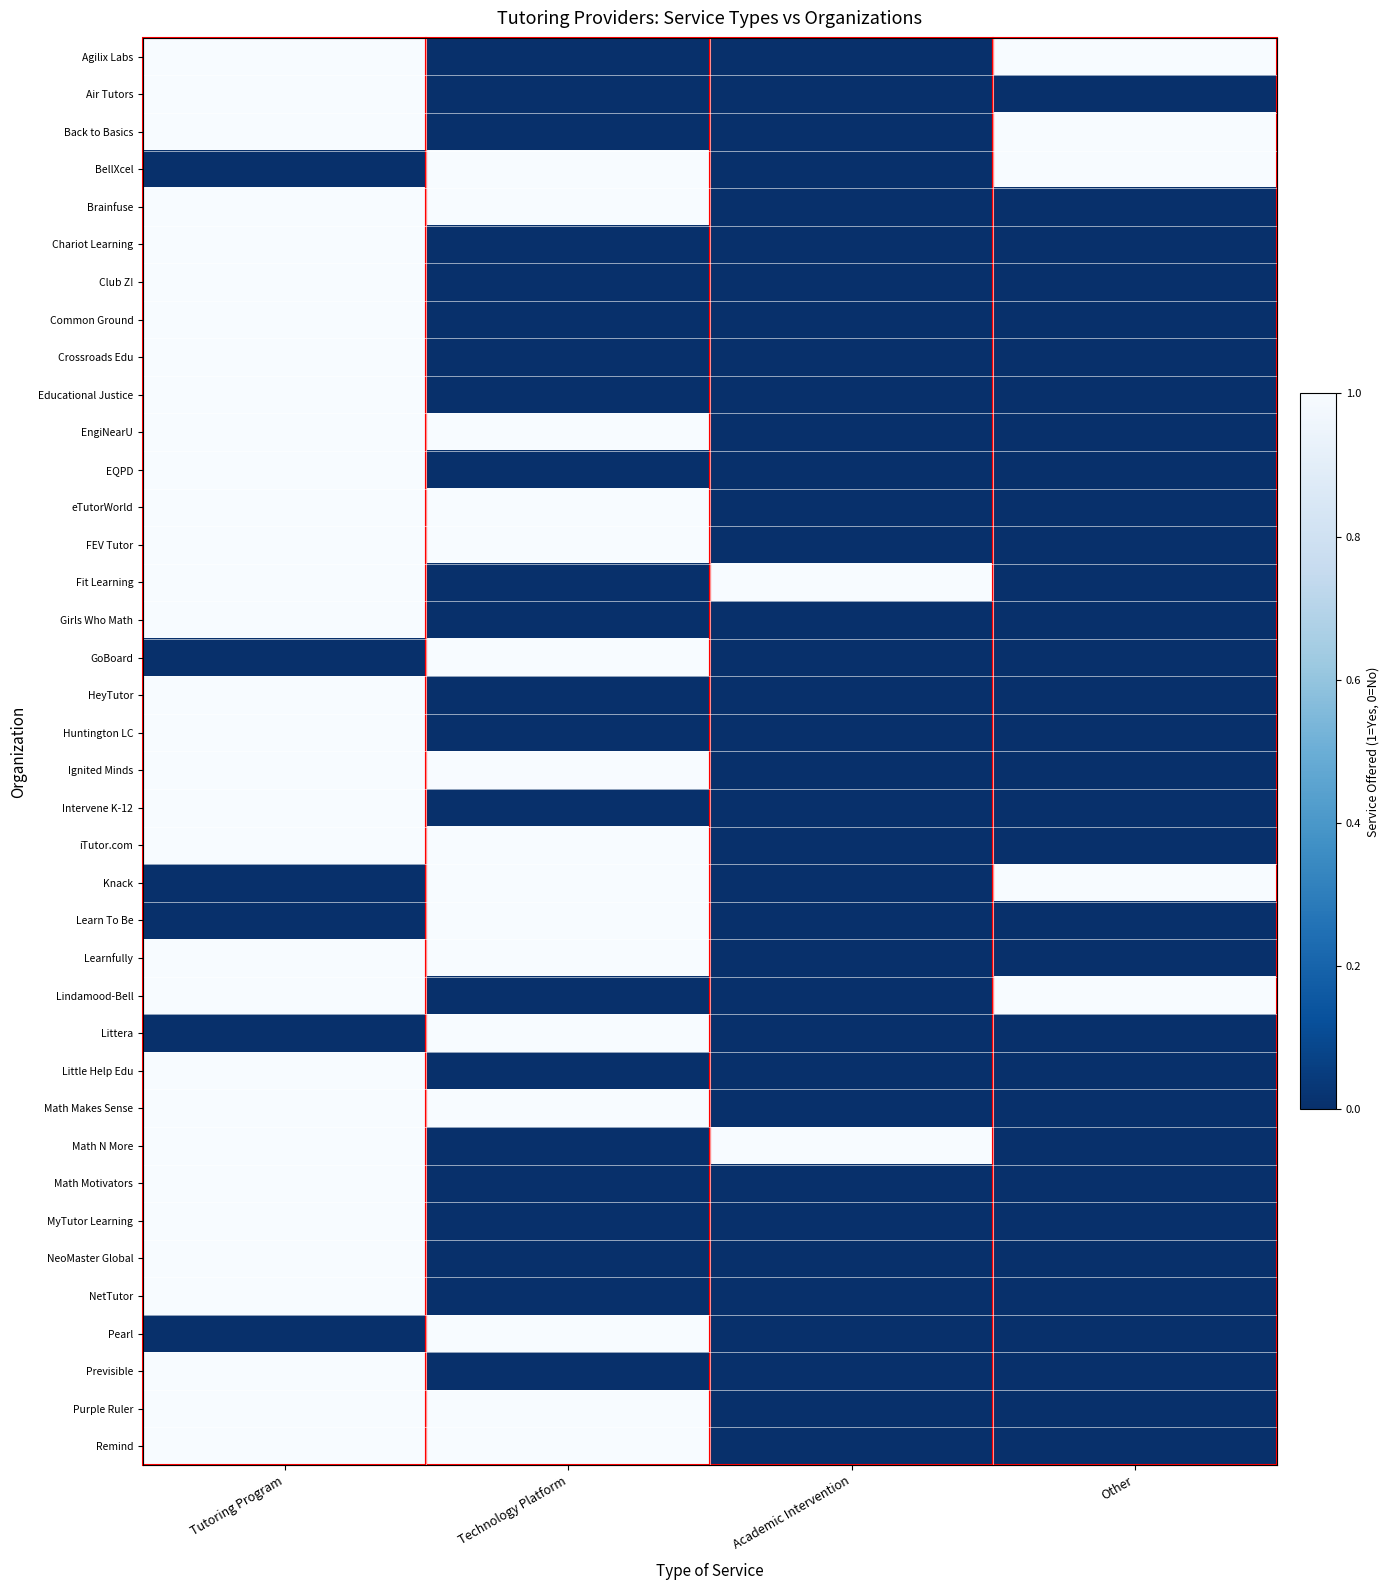

Reading left to right, transcribe all the data shown in this chart.

Agilix Labs: Tutoring Program=1	Technology Platform=0	Academic Intervention=0	Other=1
Air Tutors: Tutoring Program=1	Technology Platform=0	Academic Intervention=0	Other=0
Back to Basics: Tutoring Program=1	Technology Platform=0	Academic Intervention=0	Other=1
BellXcel: Tutoring Program=0	Technology Platform=1	Academic Intervention=0	Other=1
Brainfuse: Tutoring Program=1	Technology Platform=1	Academic Intervention=0	Other=0
Chariot Learning: Tutoring Program=1	Technology Platform=0	Academic Intervention=0	Other=0
Club Z!: Tutoring Program=1	Technology Platform=0	Academic Intervention=0	Other=0
Common Ground: Tutoring Program=1	Technology Platform=0	Academic Intervention=0	Other=0
Crossroads Edu: Tutoring Program=1	Technology Platform=0	Academic Intervention=0	Other=0
Educational Justice: Tutoring Program=1	Technology Platform=0	Academic Intervention=0	Other=0
EngiNearU: Tutoring Program=1	Technology Platform=1	Academic Intervention=0	Other=0
EQPD: Tutoring Program=1	Technology Platform=0	Academic Intervention=0	Other=0
eTutorWorld: Tutoring Program=1	Technology Platform=1	Academic Intervention=0	Other=0
FEV Tutor: Tutoring Program=1	Technology Platform=1	Academic Intervention=0	Other=0
Fit Learning: Tutoring Program=1	Technology Platform=0	Academic Intervention=1	Other=0
Girls Who Math: Tutoring Program=1	Technology Platform=0	Academic Intervention=0	Other=0
GoBoard: Tutoring Program=0	Technology Platform=1	Academic Intervention=0	Other=0
HeyTutor: Tutoring Program=1	Technology Platform=0	Academic Intervention=0	Other=0
Huntington LC: Tutoring Program=1	Technology Platform=0	Academic Intervention=0	Other=0
Ignited Minds: Tutoring Program=1	Technology Platform=1	Academic Intervention=0	Other=0
Intervene K-12: Tutoring Program=1	Technology Platform=0	Academic Intervention=0	Other=0
iTutor.com: Tutoring Program=1	Technology Platform=1	Academic Intervention=0	Other=0
Knack: Tutoring Program=0	Technology Platform=1	Academic Intervention=0	Other=1
Learn To Be: Tutoring Program=0	Technology Platform=1	Academic Intervention=0	Other=0
Learnfully: Tutoring Program=1	Technology Platform=1	Academic Intervention=0	Other=0
Lindamood-Bell: Tutoring Program=1	Technology Platform=0	Academic Intervention=0	Other=1
Littera: Tutoring Program=0	Technology Platform=1	Academic Intervention=0	Other=0
Little Help Edu: Tutoring Program=1	Technology Platform=0	Academic Intervention=0	Other=0
Math Makes Sense: Tutoring Program=1	Technology Platform=1	Academic Intervention=0	Other=0
Math N More: Tutoring Program=1	Technology Platform=0	Academic Intervention=1	Other=0
Math Motivators: Tutoring Program=1	Technology Platform=0	Academic Intervention=0	Other=0
MyTutor Learning: Tutoring Program=1	Technology Platform=0	Academic Intervention=0	Other=0
NeoMaster Global: Tutoring Program=1	Technology Platform=0	Academic Intervention=0	Other=0
NetTutor: Tutoring Program=1	Technology Platform=0	Academic Intervention=0	Other=0
Pearl: Tutoring Program=0	Technology Platform=1	Academic Intervention=0	Other=0
Previsible: Tutoring Program=1	Technology Platform=0	Academic Intervention=0	Other=0
Purple Ruler: Tutoring Program=1	Technology Platform=1	Academic Intervention=0	Other=0
Remind: Tutoring Program=1	Technology Platform=1	Academic Intervention=0	Other=0